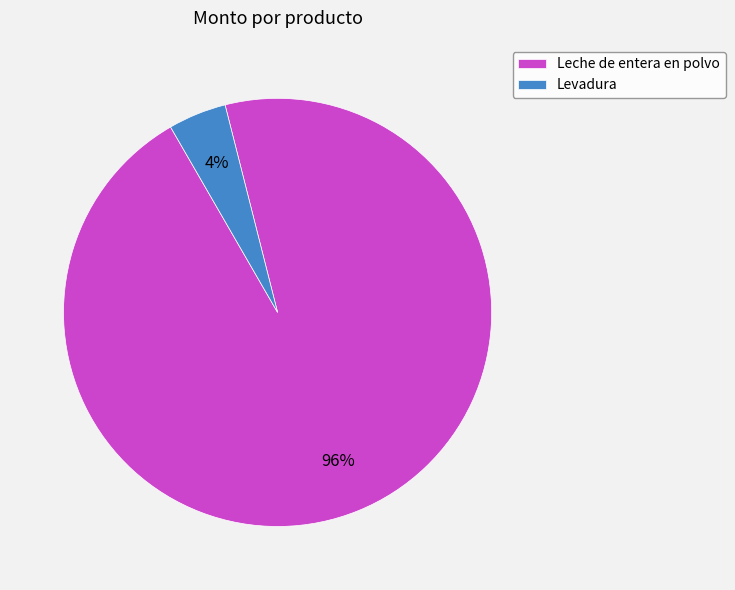

To the nearest percent, what is the average slice percentage?

50%